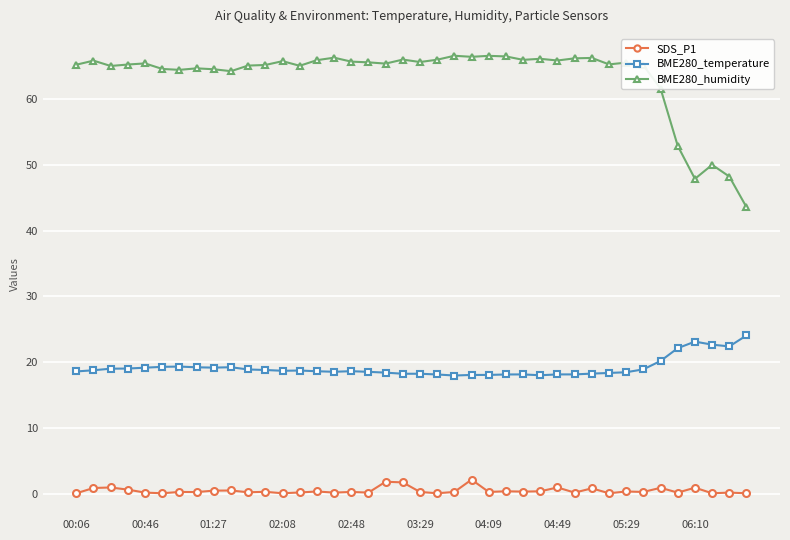

Which series has the widest spread of values?

BME280_humidity